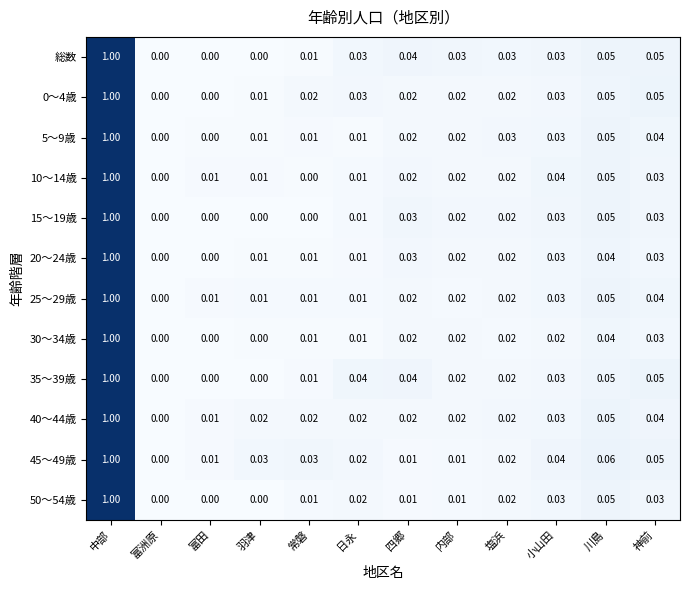

At which category is the sum across all series the highest?

中部